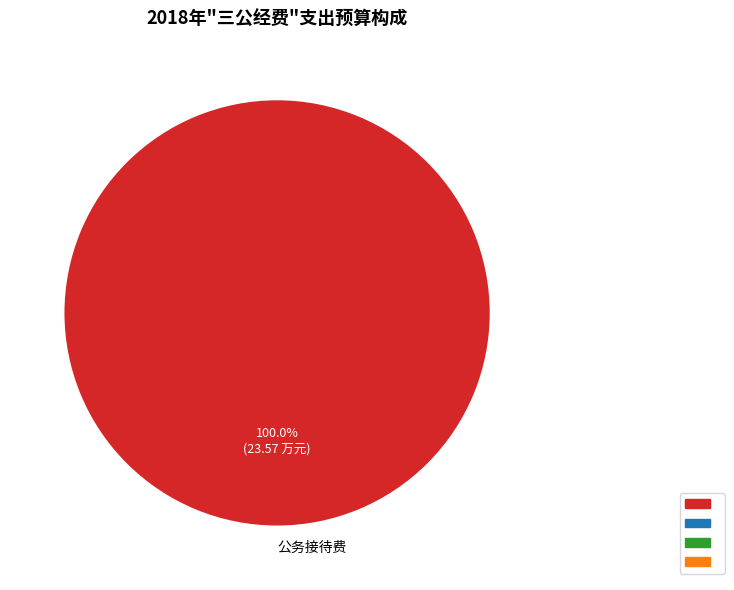

Rank the categories by value from highest to lowest.

公务接待费